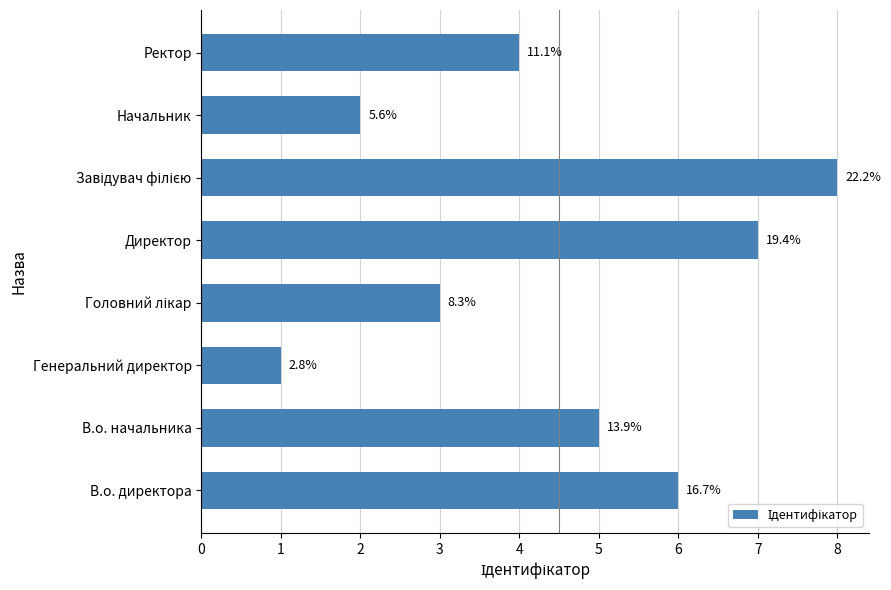

Does the chart contain any negative values?

No